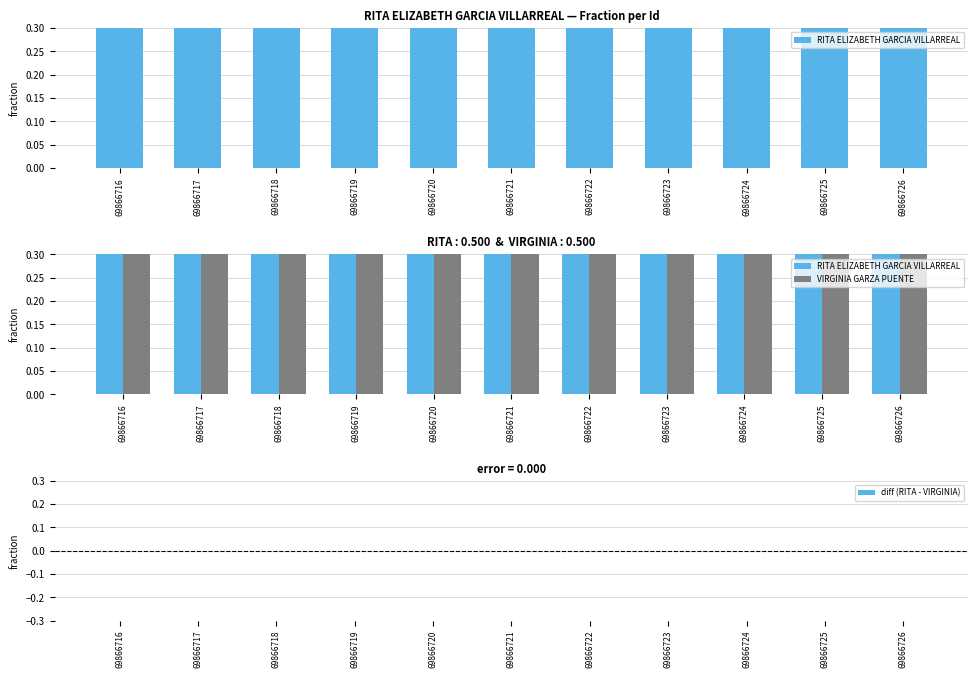

What is the lowest value of the RITA ELIZABETH GARCIA VILLARREAL series?

0.5